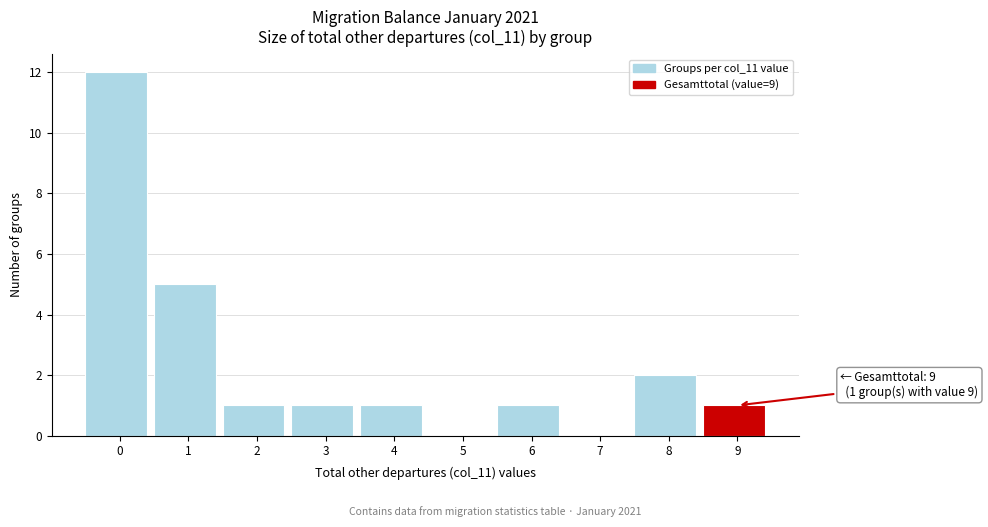

Reading left to right, extract all data points from this chart.

0=12	1=5	2=1	3=1	4=1	5=0	6=1	7=0	8=2	9=1